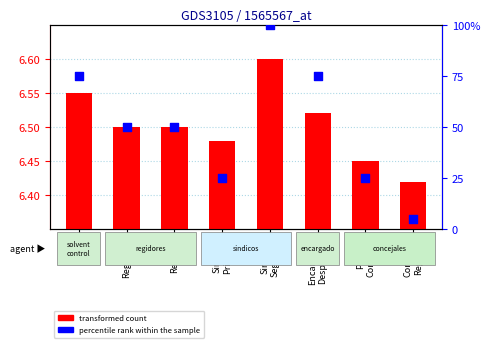

Which series has the largest total across all categories?

percentile rank within the sample